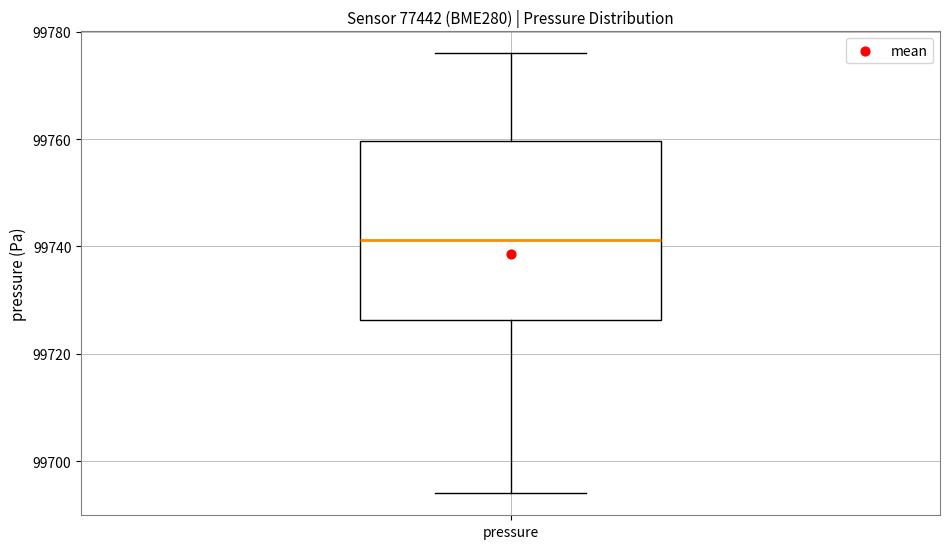

Where does the lower whisker of the box for pressure end on the y-axis? The values are not printed on the chart, so give them approximately, as read against the axis.

99694